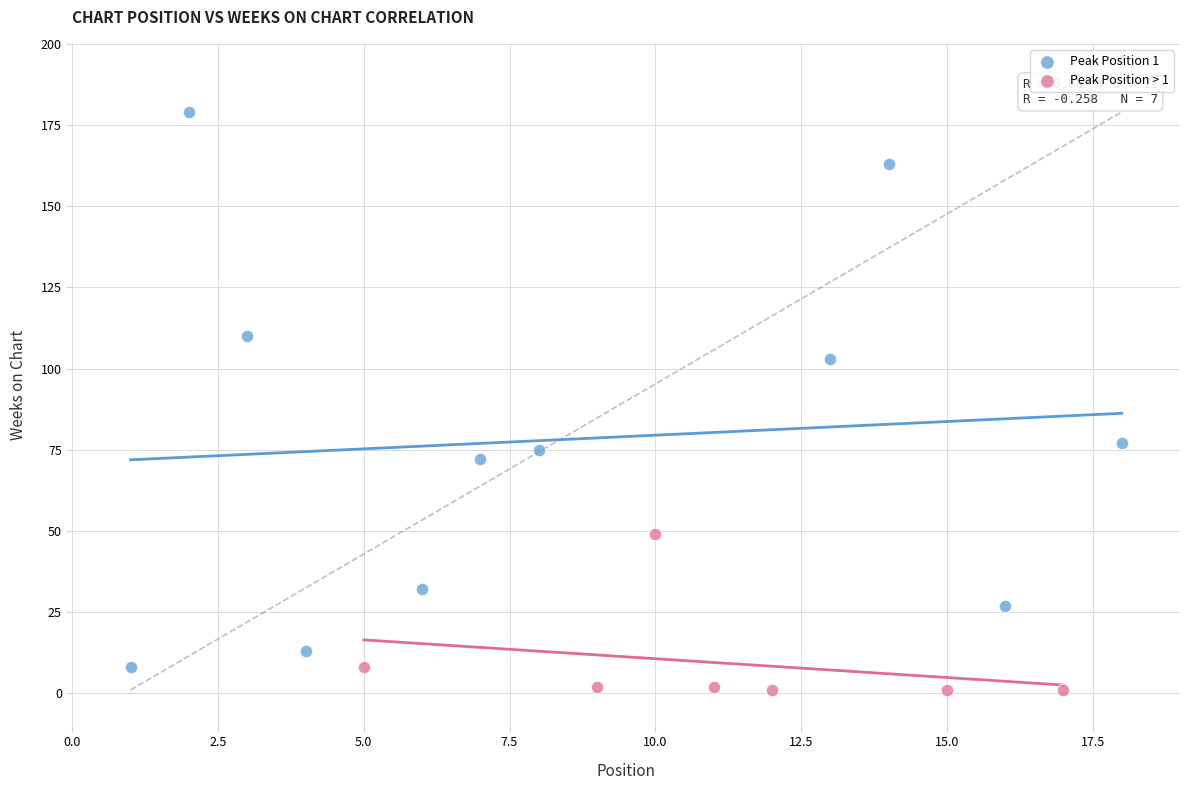

Which series contains the lowest Y value?

Peak Position > 1